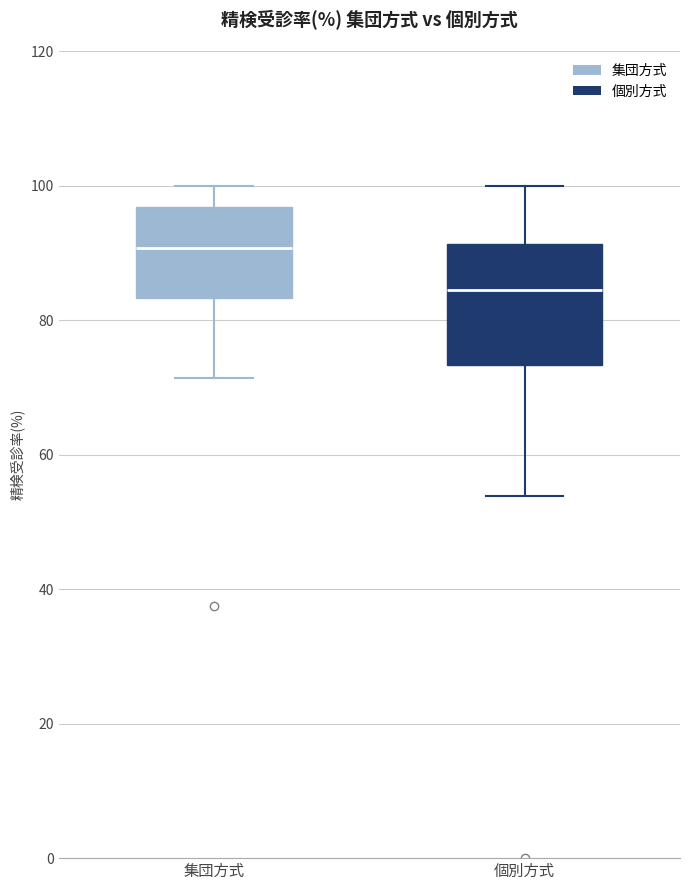

Reading left to right, read every box against the y-axis: the position of its median line, the range the box covers, and the ends of its whiskers. The values are not printed on the chart, so give them approximately, as read against the axis.

集団方式: median 90, box 84 to 96, whiskers 72 to 100
個別方式: median 84, box 74 to 92, whiskers 54 to 100